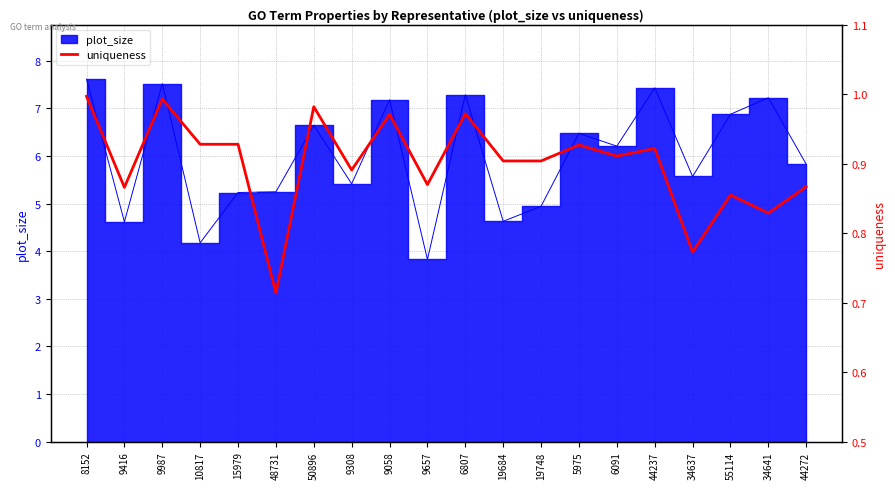

Which label corresponds to the largest value in the chart?

8152